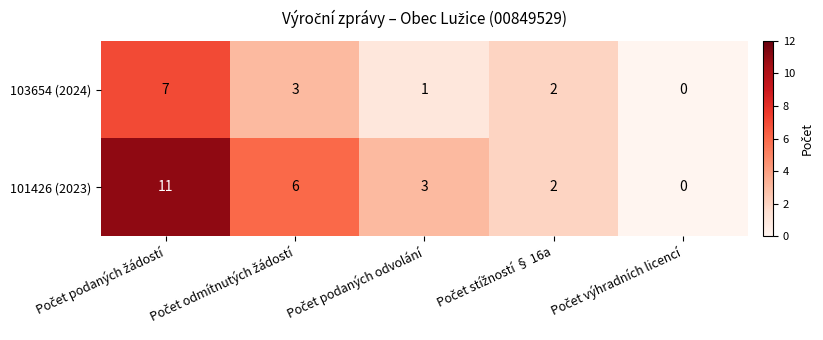

At how many categories does at least one series exceed 9?

1